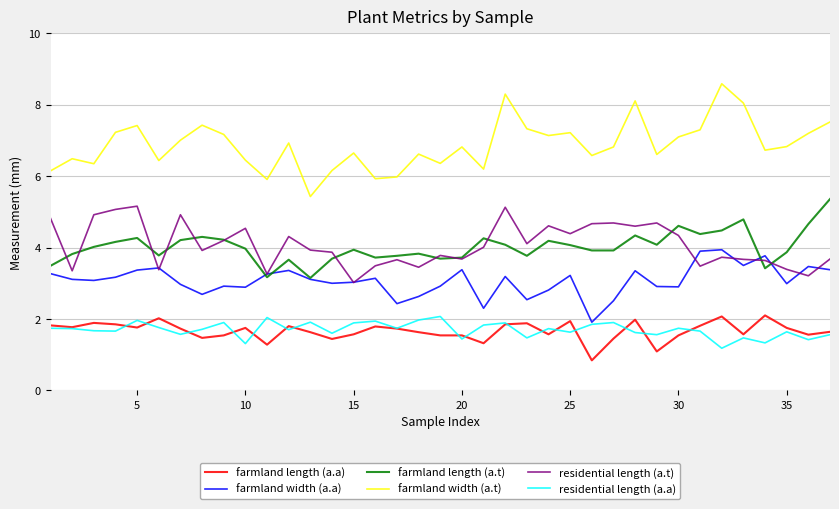

What is the maximum value for residential length (a.a)?

2.1